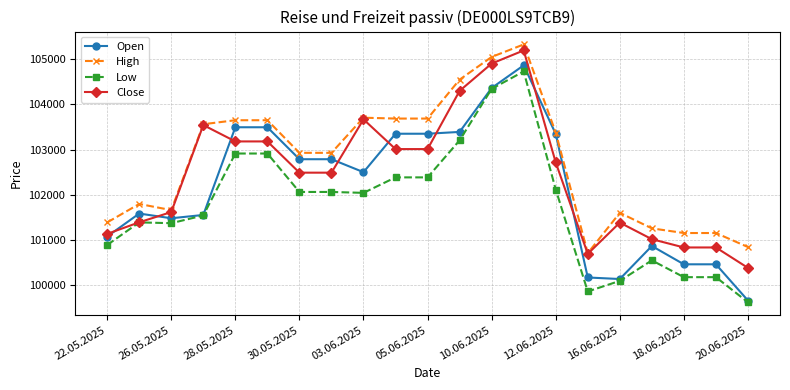

Which series has the largest total across all categories?

High